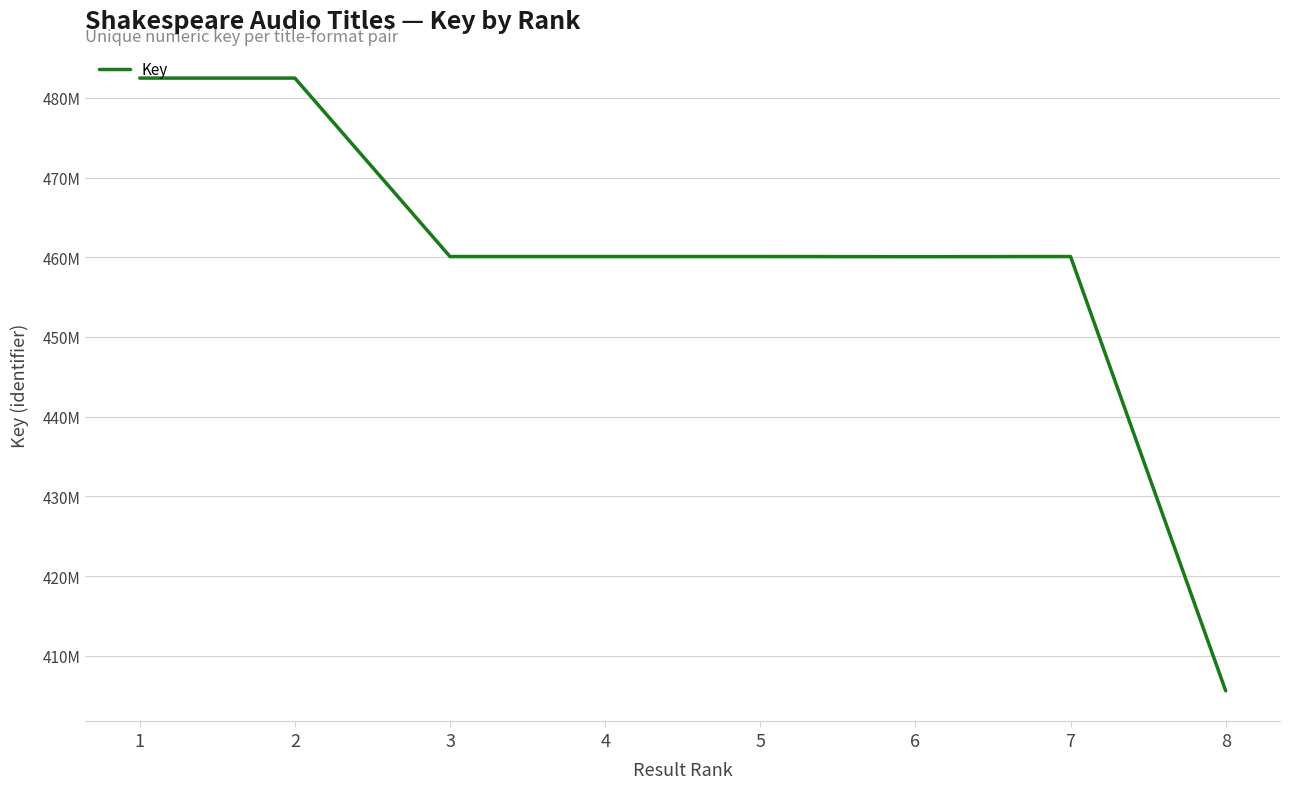

What is the value of the 8th point from the left?

405593096